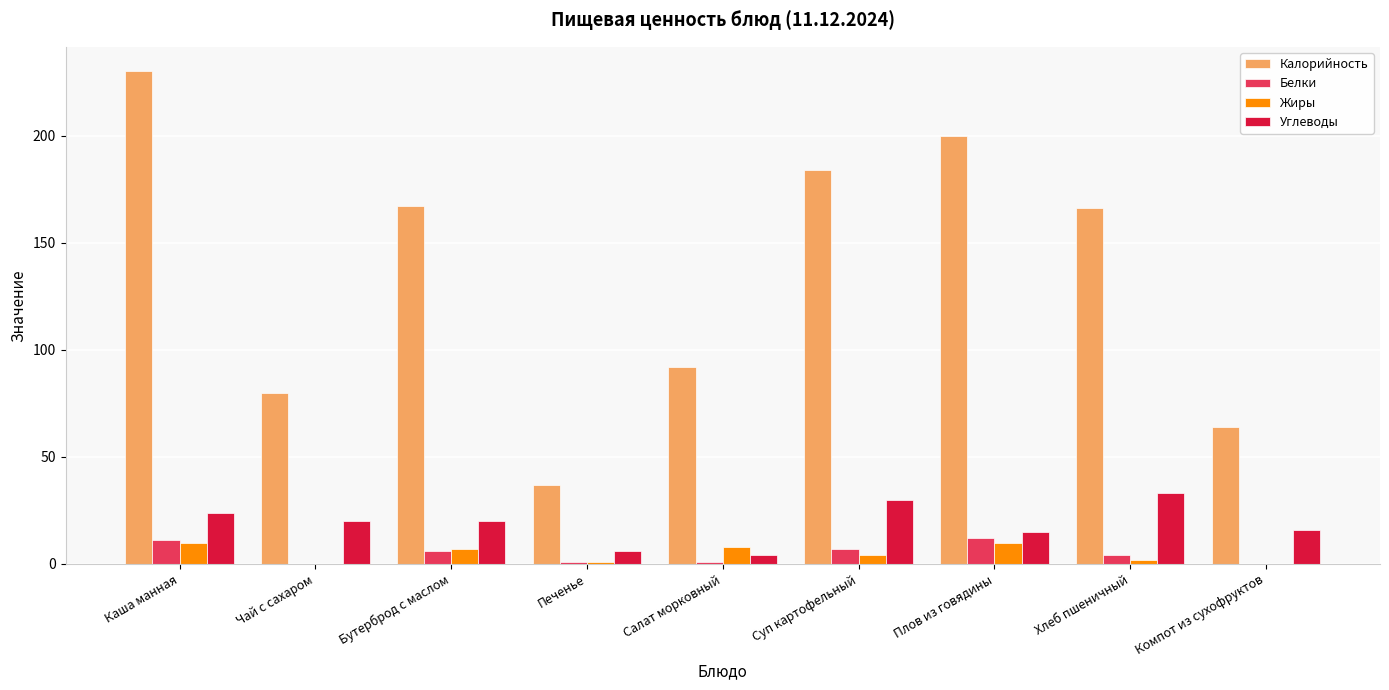

Reading right to left, extract all data points from this chart.

Калорийность: 64	166	200	184	92	37	167	80	230
Белки: 0	4	12	7	1	1	6	0	11
Жиры: 0	2	10	4	8	1	7	0	10
Углеводы: 16	33	15	30	4	6	20	20	24